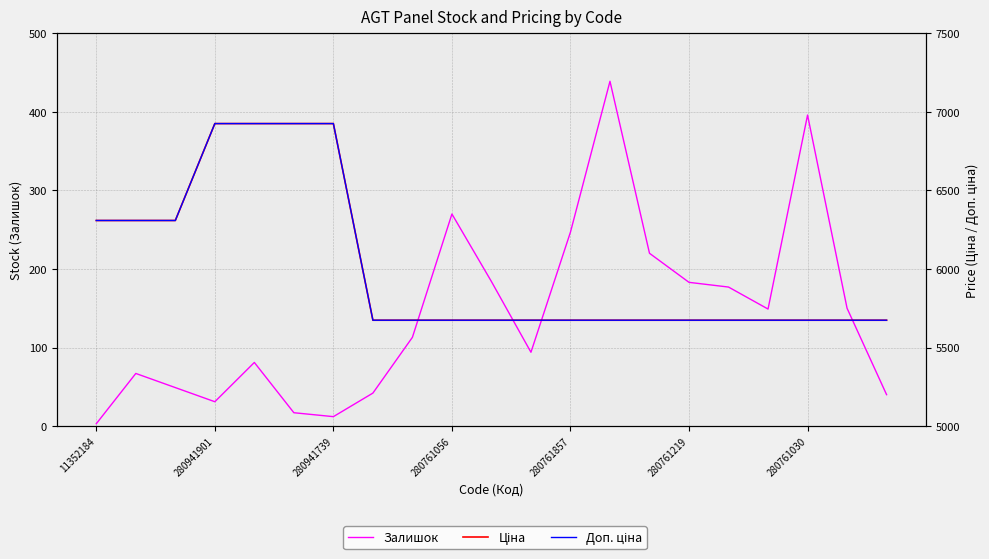

What is the sum of all Залишок values?

2964.0